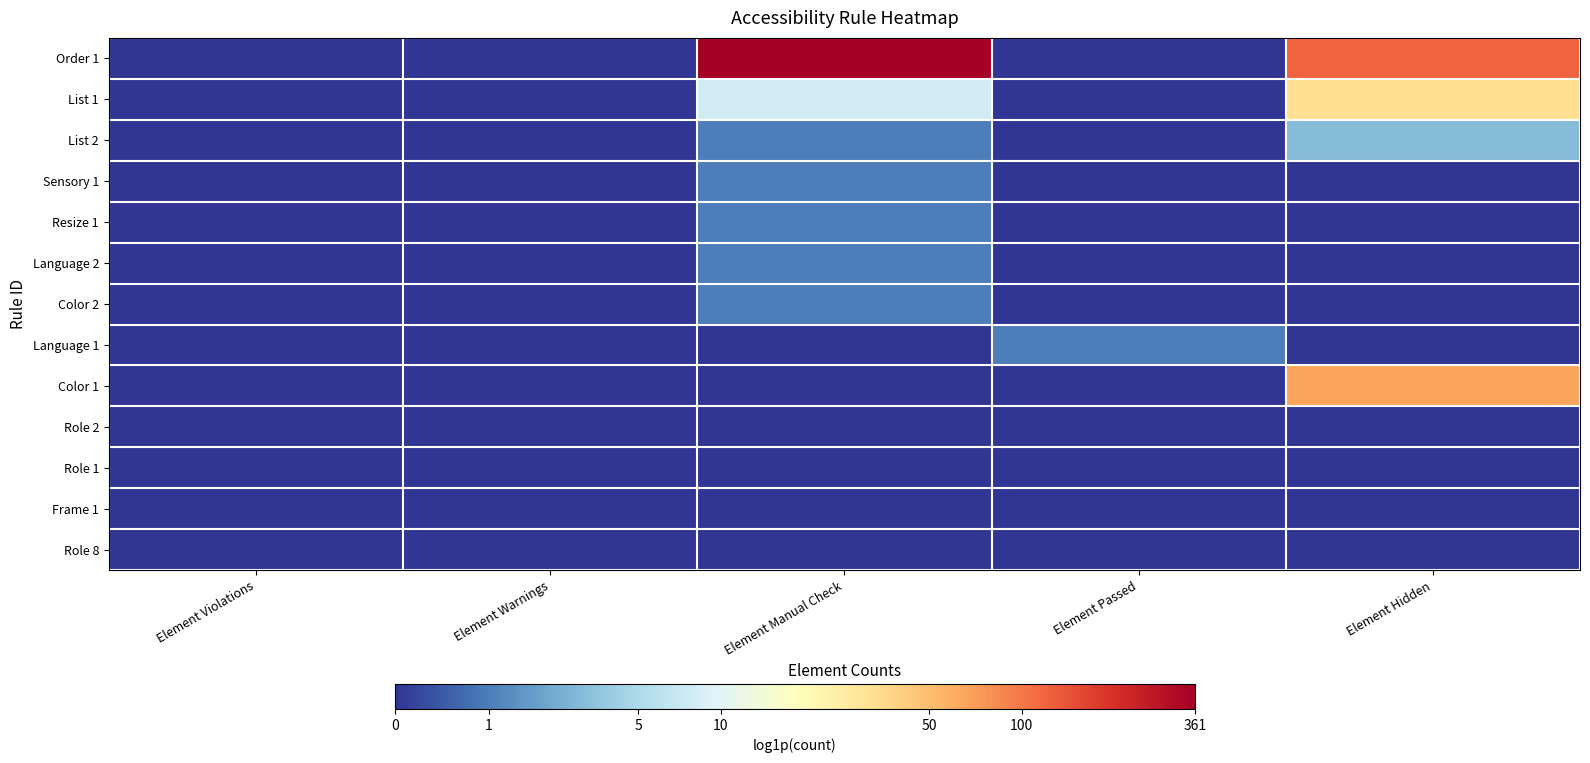

At how many categories does at least one series exceed 1?

2